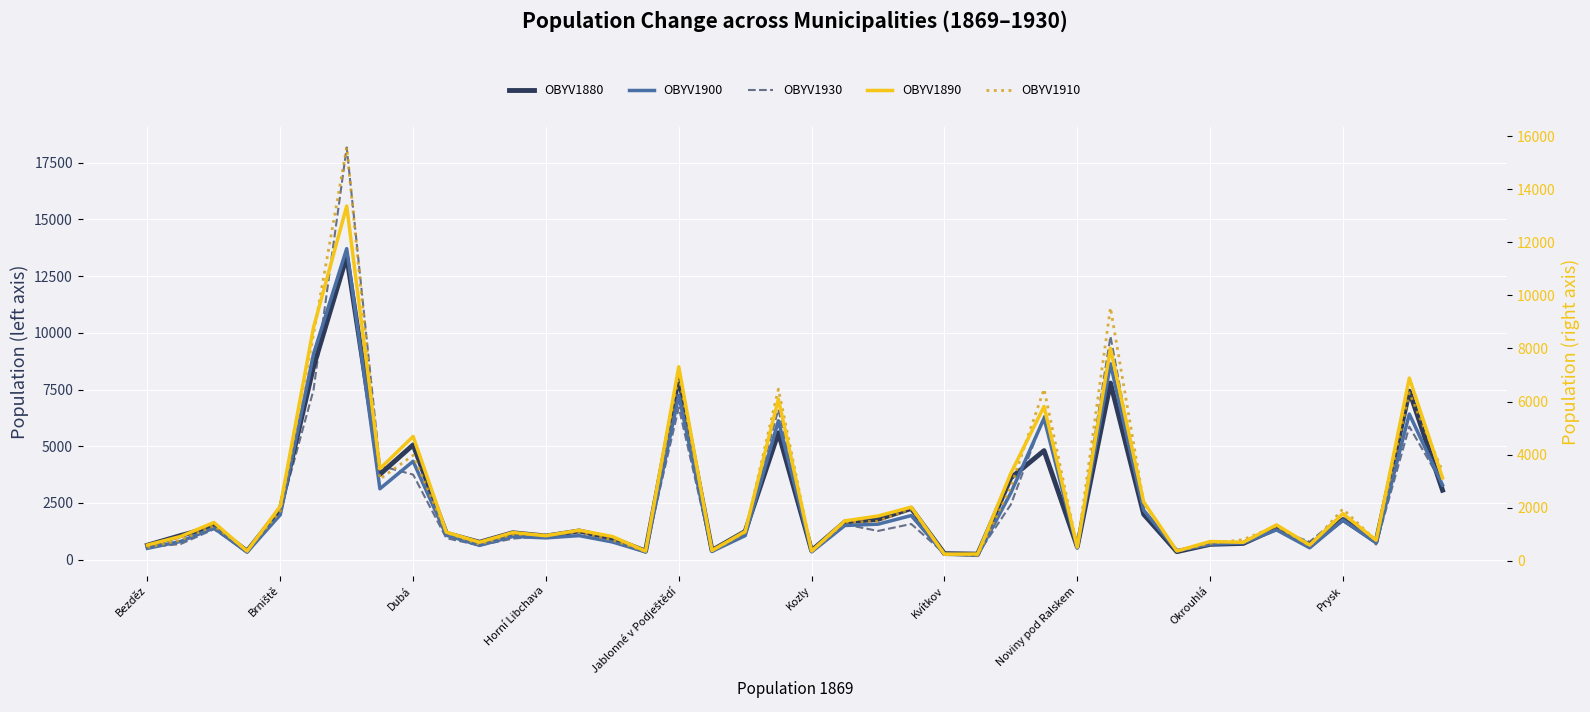

What is the difference between the OBYV1890 values at 11 and Horní Libchava?

701